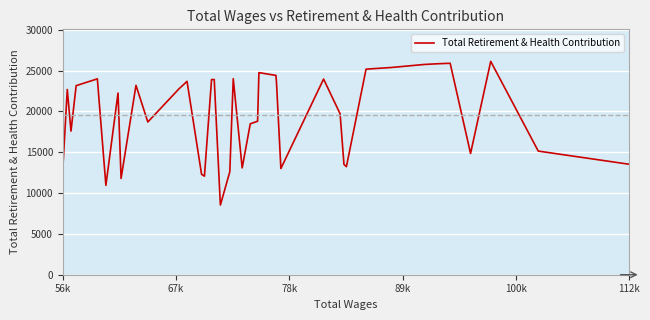

What is the difference between the maximum and minimum values?

17592